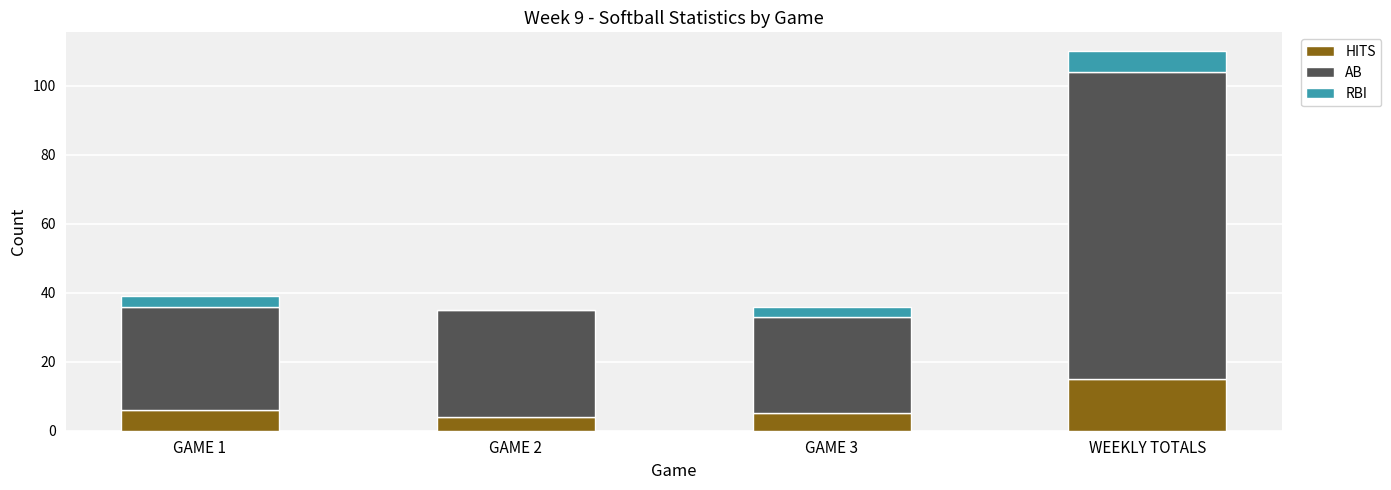

What is the sum of all HITS values?

30